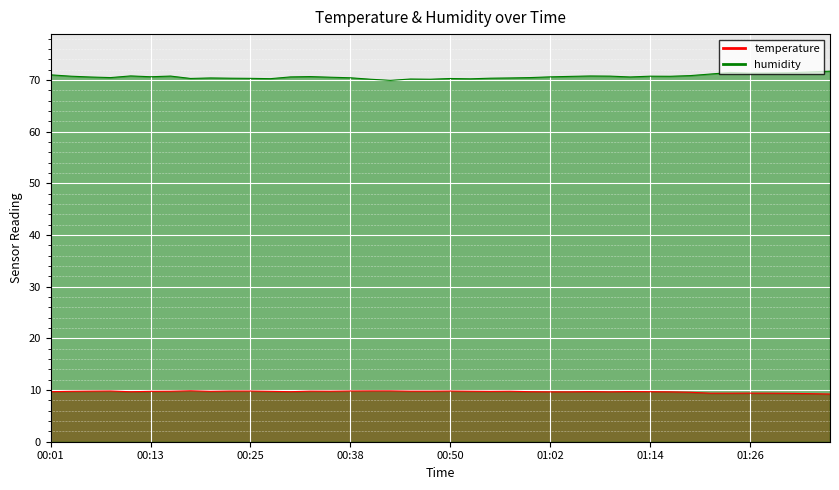

What is the difference between the second highest and minimum values in the temperature series?

0.6